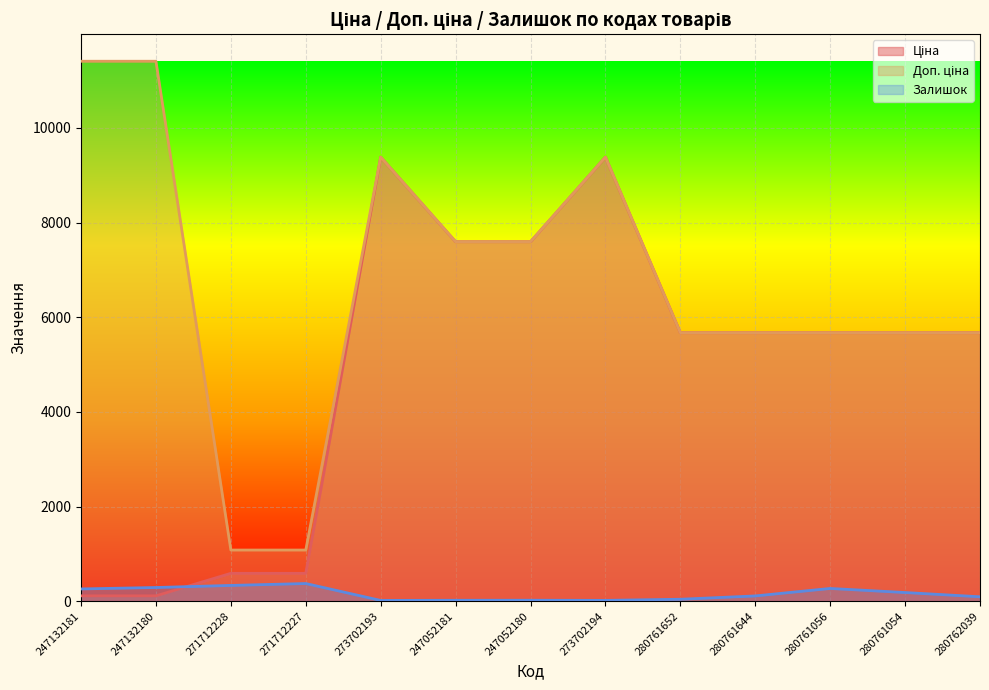

What position from the left is 247052180?

7